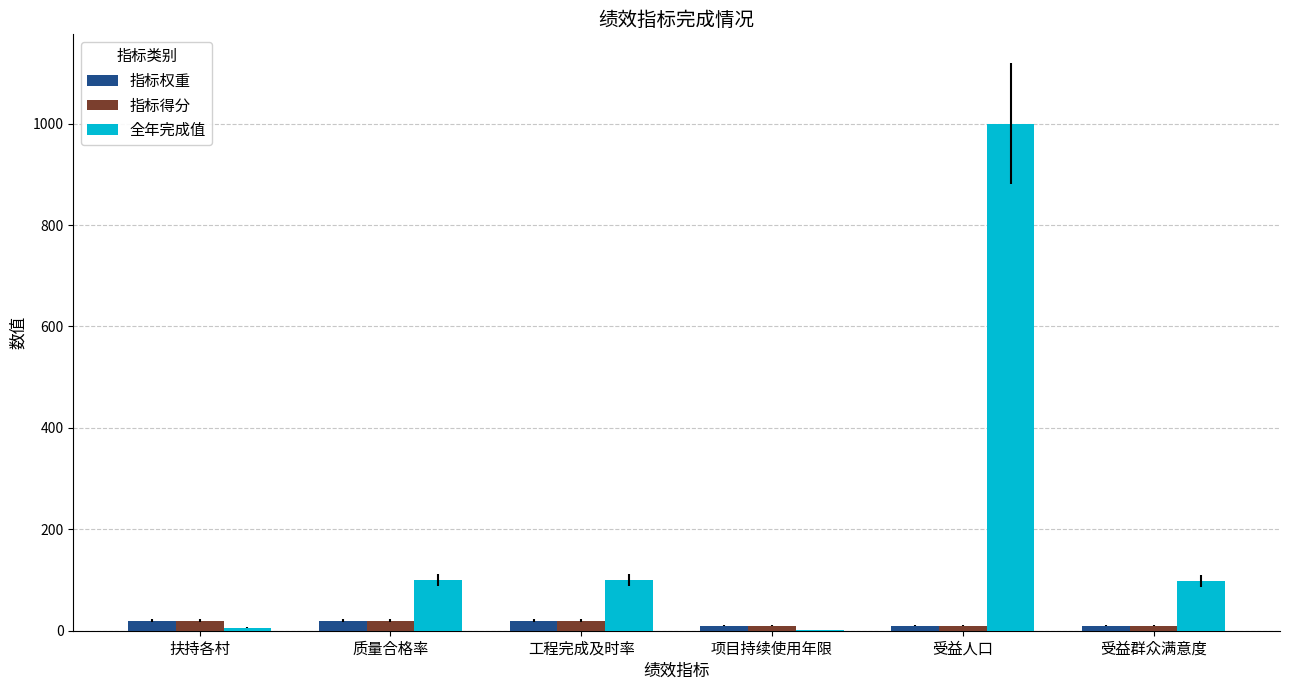

At which category is the sum across all series the highest?

受益人口